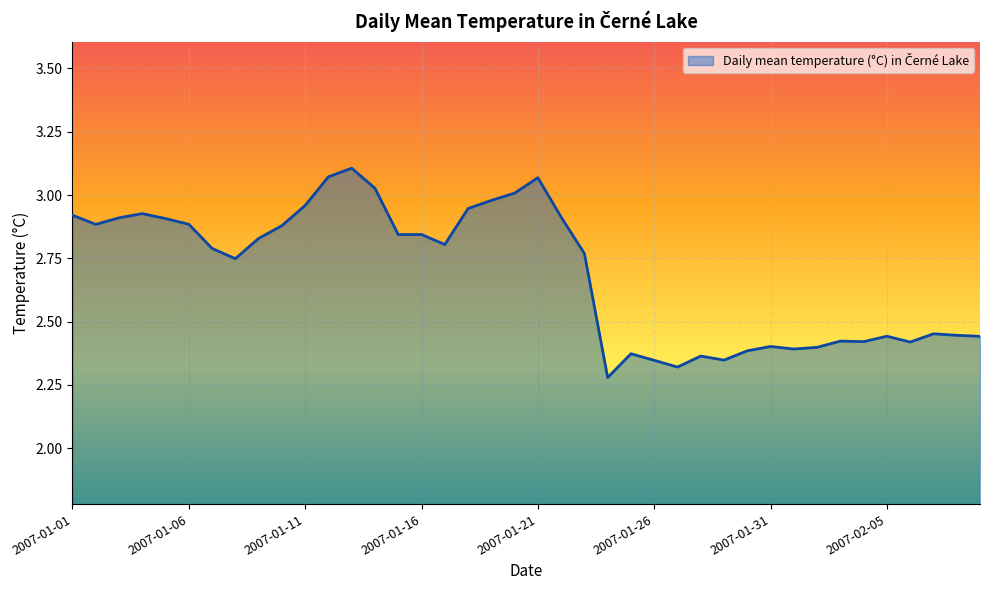

At which category does the data reach its first local valley?

2007-01-02